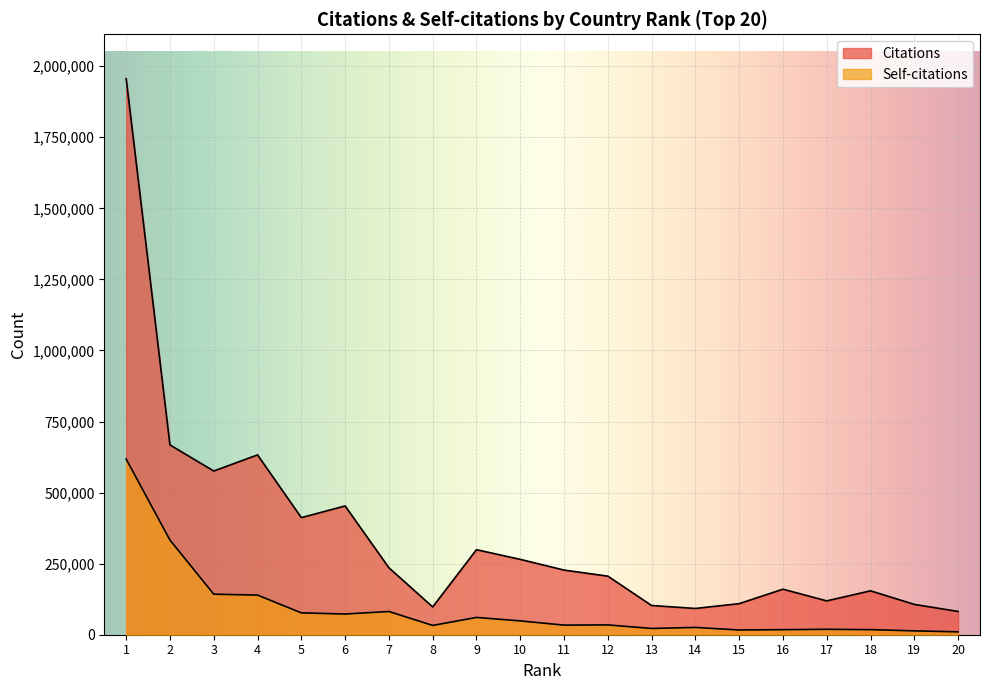

Reading left to right, extract all data points from this chart.

Citations: 1=1955656	2=667670	3=575880	4=632572	5=411913	6=453039	7=235571	8=97713	9=299077	10=265097	11=227387	12=206047	13=102757	14=92395	15=109321	16=160171	17=119035	18=154405	19=106663	20=81885
Self-citations: 1=617727	2=332954	3=142642	4=139385	5=76954	6=72777	7=81665	8=32715	9=60794	10=48656	11=33761	12=34533	13=22054	14=25635	15=16650	16=17800	17=19076	18=17853	19=13545	20=10051